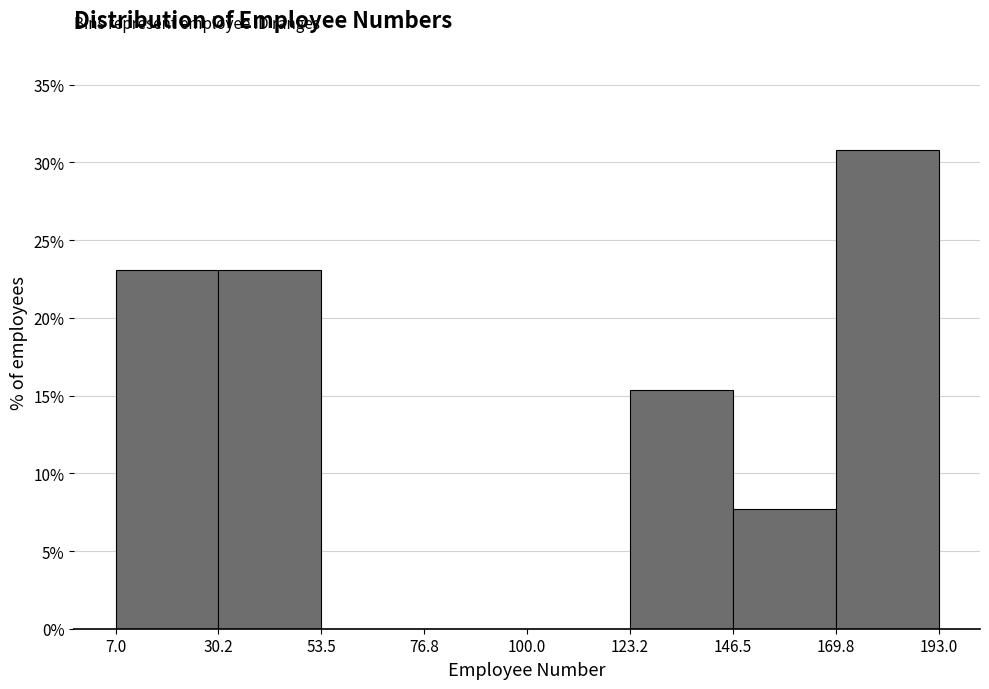

Reading left to right, transcribe this chart: for each bar, give the range it covers on the x-axis and its height. The values are not printed on the chart, so give them approximately, as read against the axis.

7.0 to 30.2: 23.0
30.2 to 53.5: 23.0
53.5 to 76.8: 0
76.8 to 100.0: 0
100.0 to 123.2: 0
123.2 to 146.5: 15.5
146.5 to 169.8: 7.5
169.8 to 193.0: 31.0